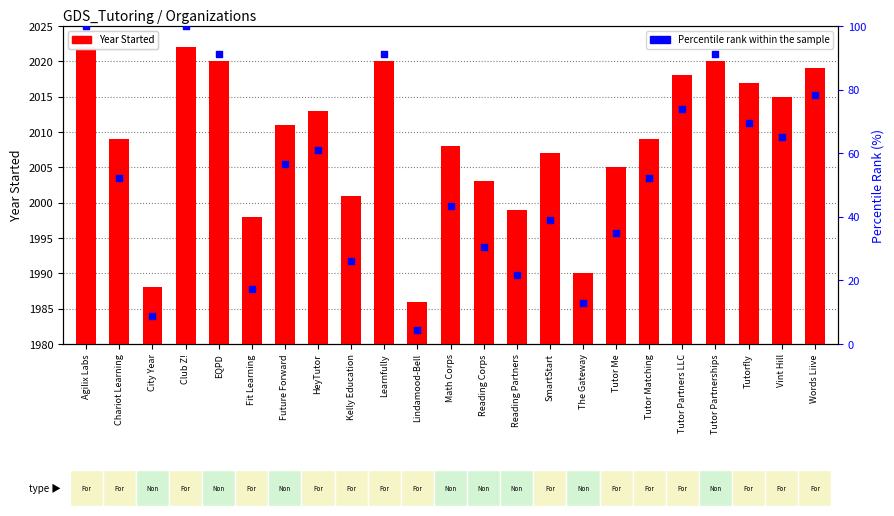

At how many categories does at least one series exceed 1212?

23